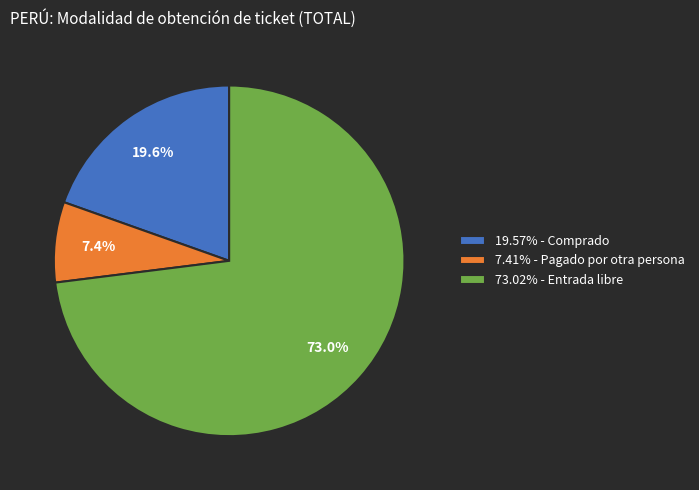

What portion of the pie excludes 73.02% - Entrada libre?

27.0%